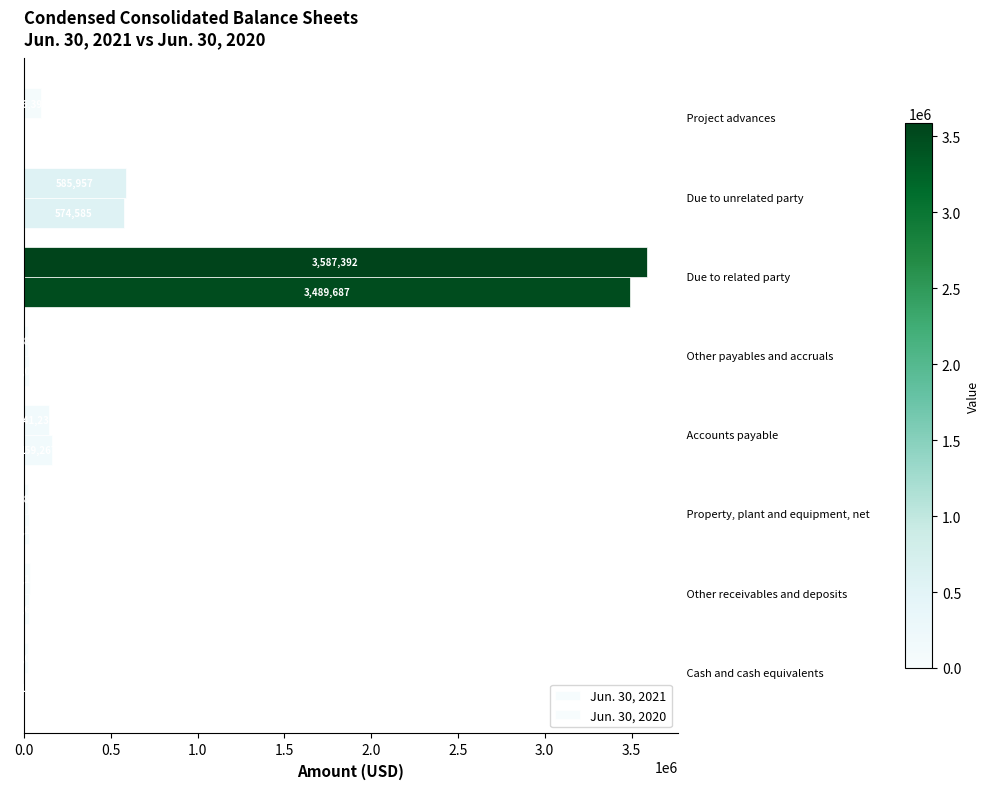

Count the number of data series in this chart.

2